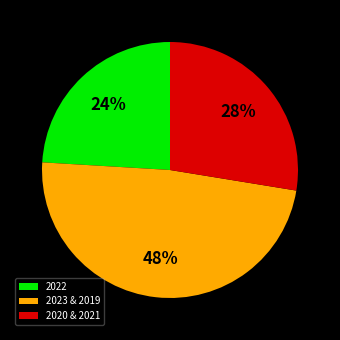

True or false: 2023 & 2019 accounts for 35% of the total.

False